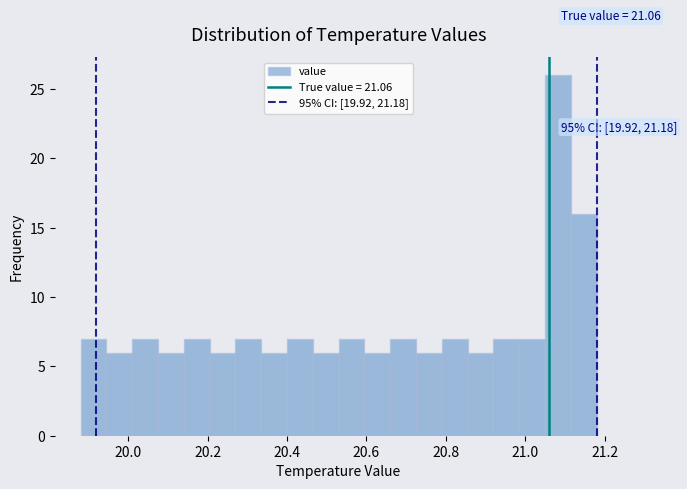

Read against the x-axis, roughly where is the centre of the tallest bar?

21.08